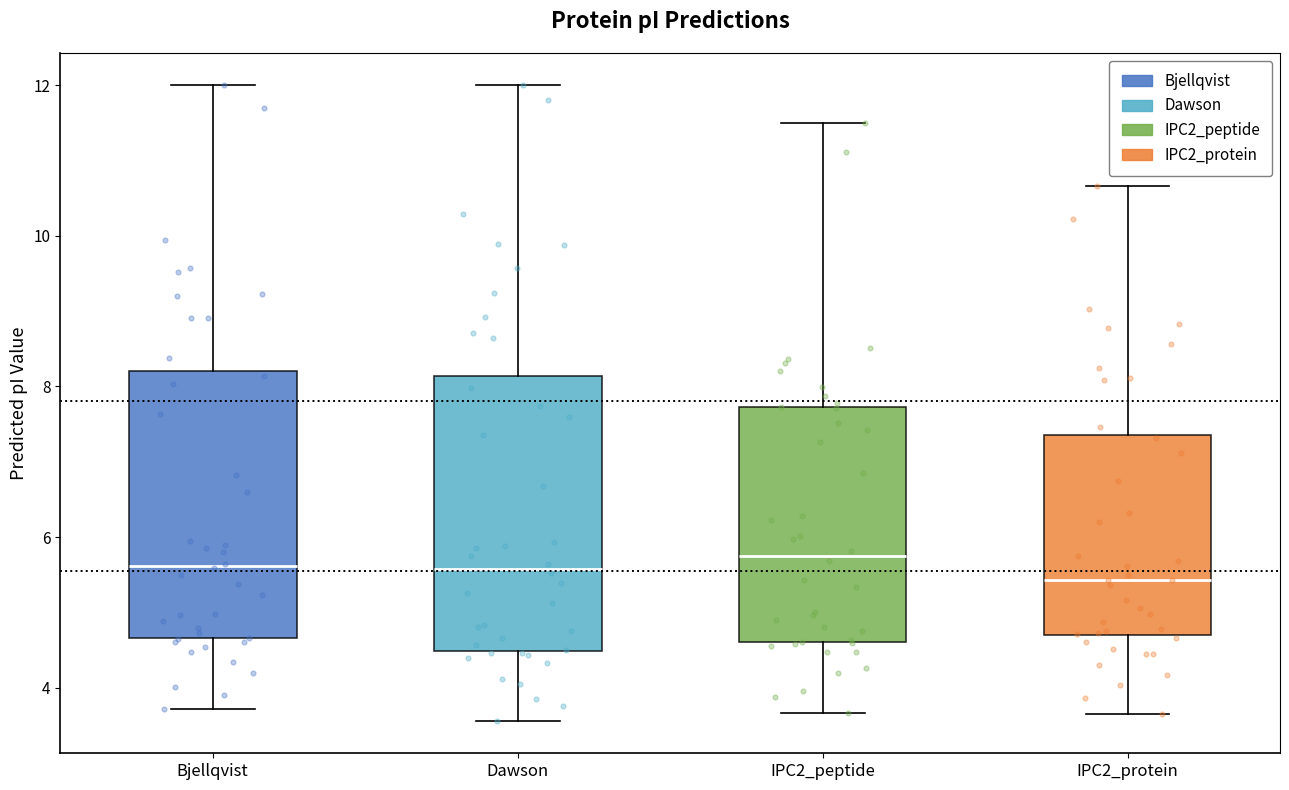

Where does the median line of the box for IPC2_protein sit on the y-axis? The values are not printed on the chart, so give them approximately, as read against the axis.

5.4